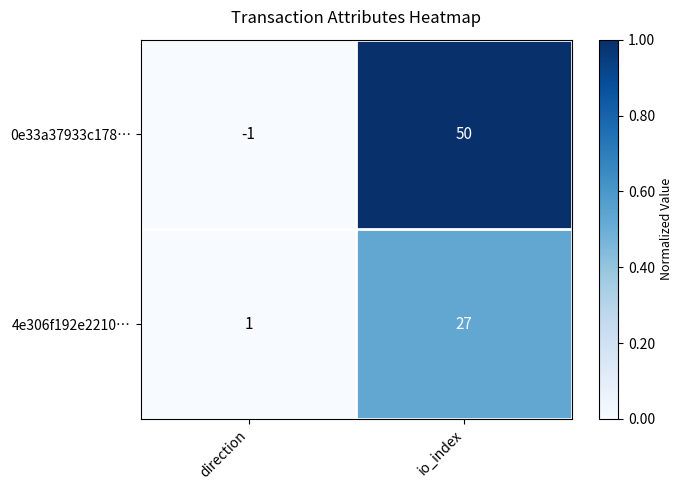

Reading left to right, what are all the values shown in this chart?

0e33a37933c178…: -1	50
4e306f192e2210…: 1	27